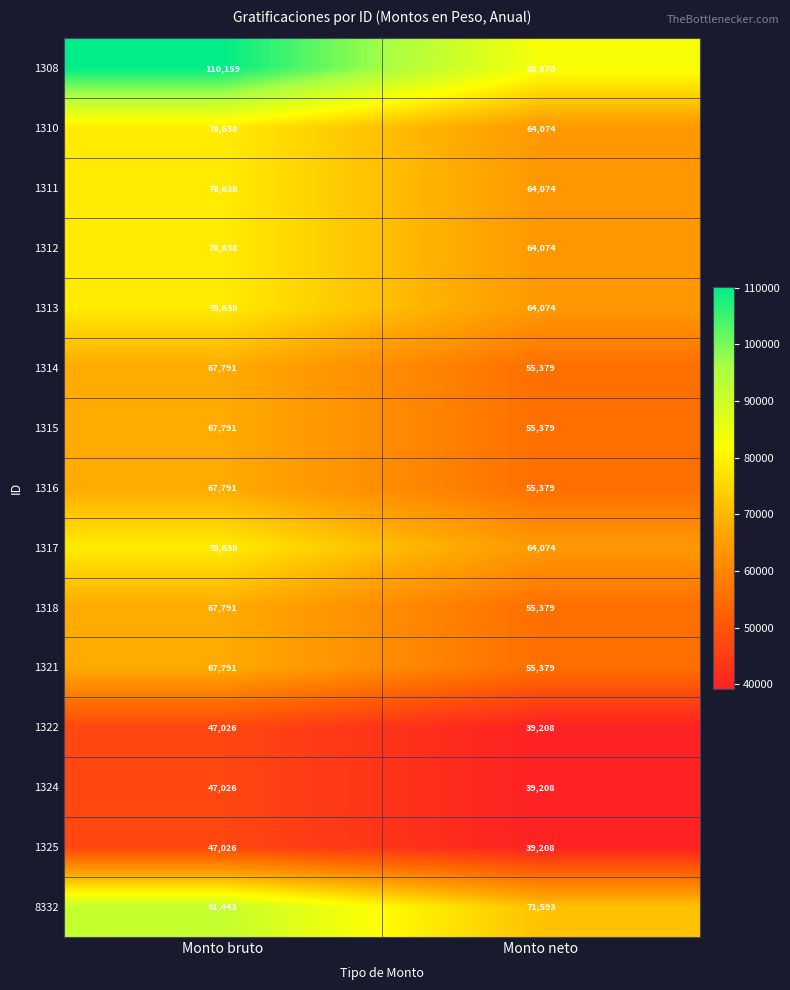

Is it true that 1318 equals 14250 at Monto bruto?

False